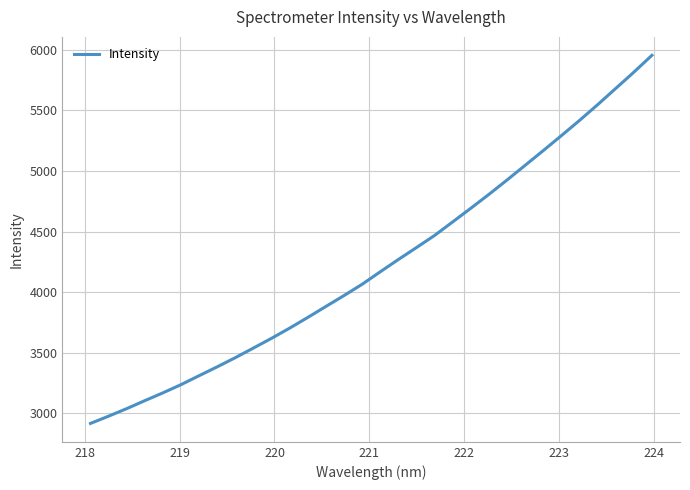

What is the smallest value displayed?

2916.7